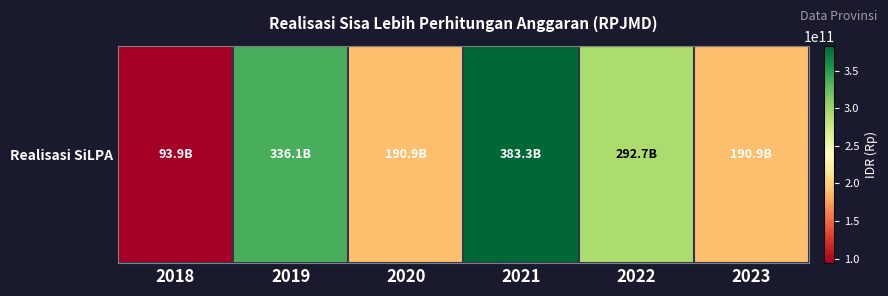

List the labels in order of value, largest first.

2021, 2019, 2022, 2020, 2023, 2018